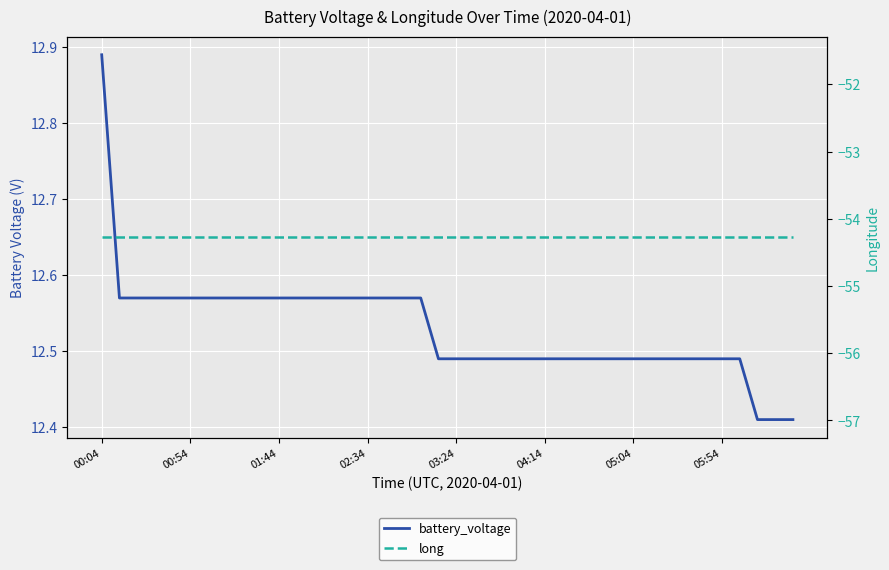

Reading left to right, extract all data points from this chart.

battery_voltage: 12.9	12.6	12.6	12.6	12.6	12.6	12.6	12.6	12.6	12.6	12.6	12.6	12.6	12.6	12.6	12.6	12.6	12.6	12.6	12.5	12.5	12.5	12.5	12.5	12.5	12.5	12.5	12.5	12.5	12.5	12.5	12.5	12.5	12.5	12.5	12.5	12.5	12.4	12.4	12.4
long: -54.3	-54.3	-54.3	-54.3	-54.3	-54.3	-54.3	-54.3	-54.3	-54.3	-54.3	-54.3	-54.3	-54.3	-54.3	-54.3	-54.3	-54.3	-54.3	-54.3	-54.3	-54.3	-54.3	-54.3	-54.3	-54.3	-54.3	-54.3	-54.3	-54.3	-54.3	-54.3	-54.3	-54.3	-54.3	-54.3	-54.3	-54.3	-54.3	-54.3